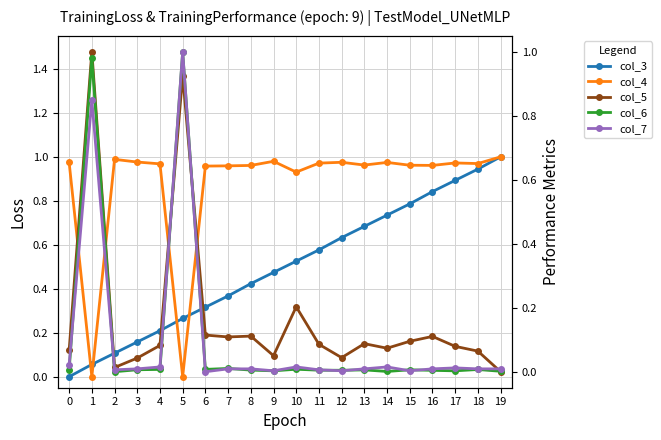

Is this an area chart (filled region under the line)?

No